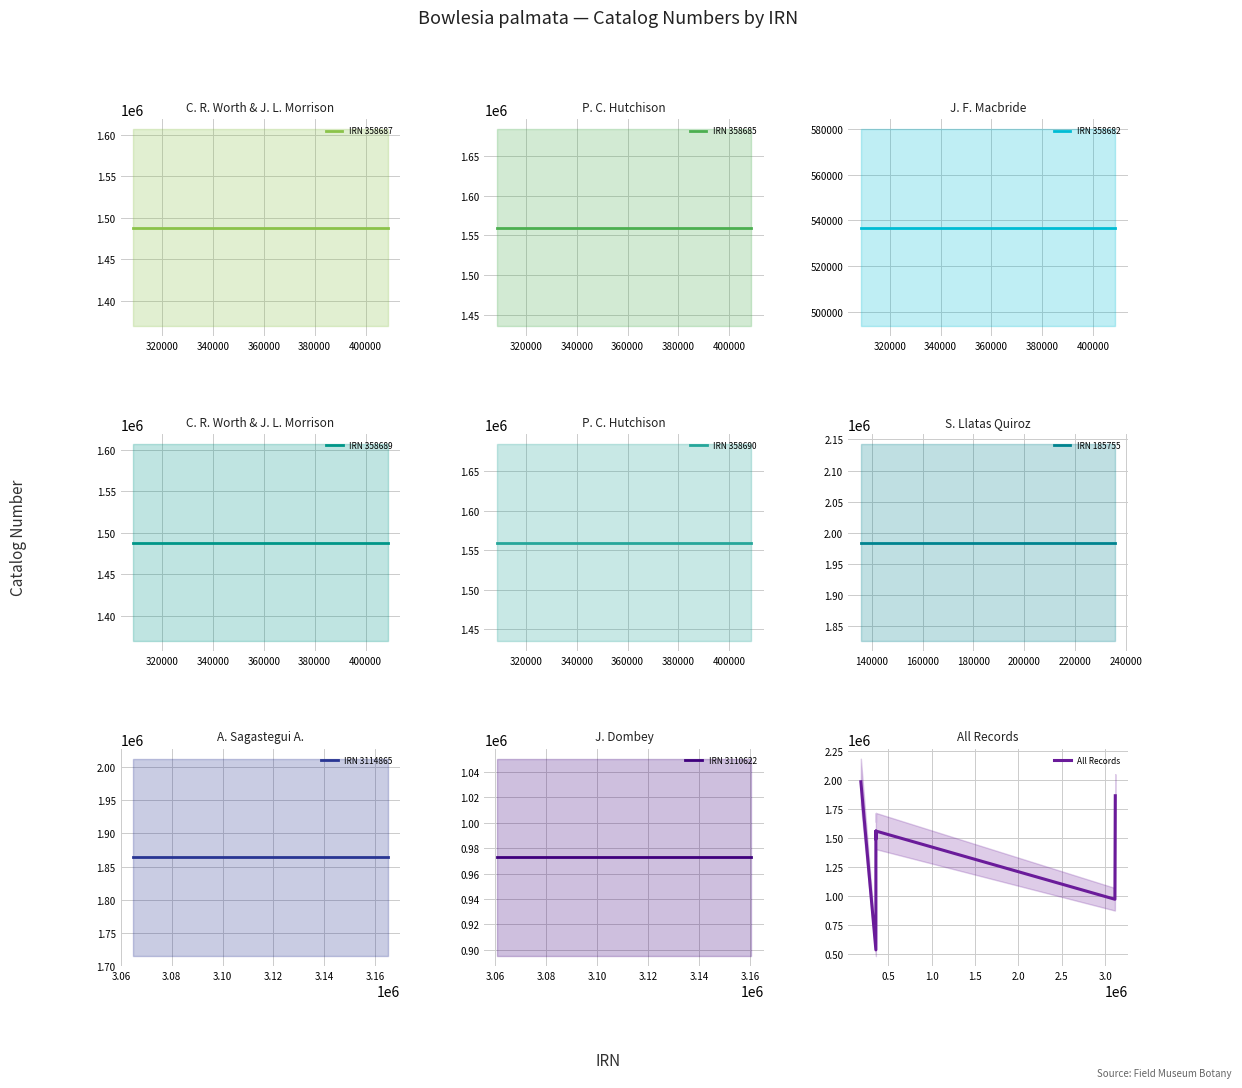

Which category has the highest value across all series?

185755